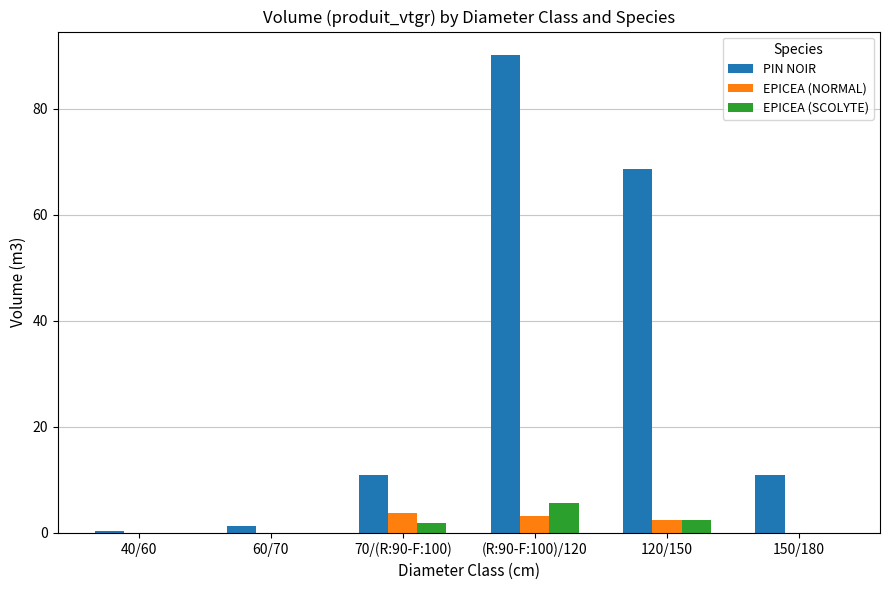

Is it true that PIN NOIR equals 16.4 at 120/150?

False